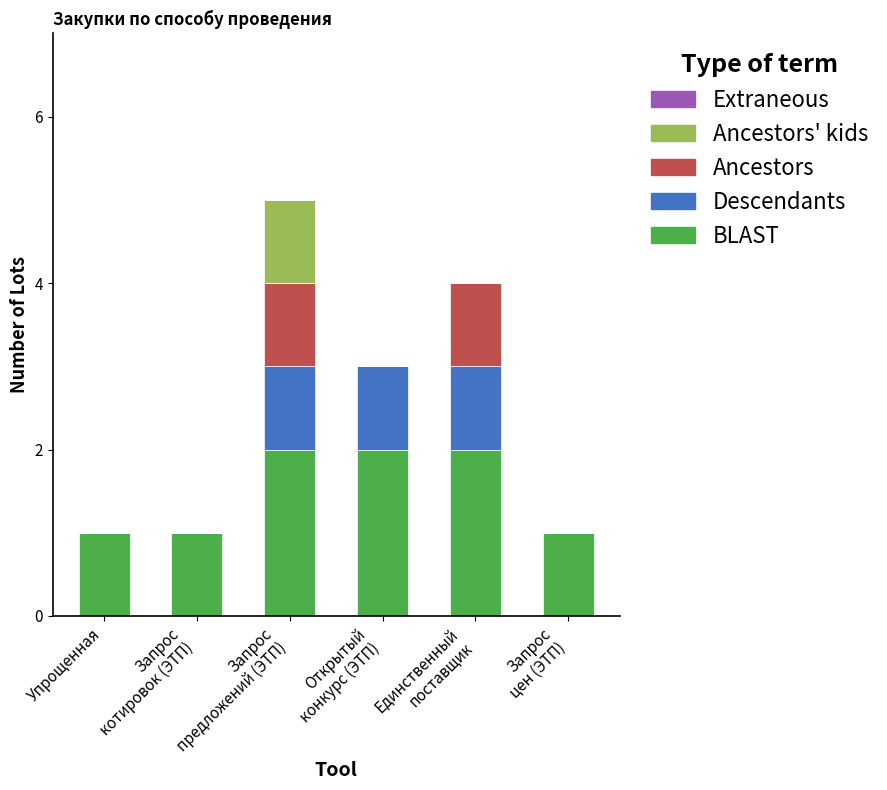

Are the bars grouped side by side (vs. stacked)?

No